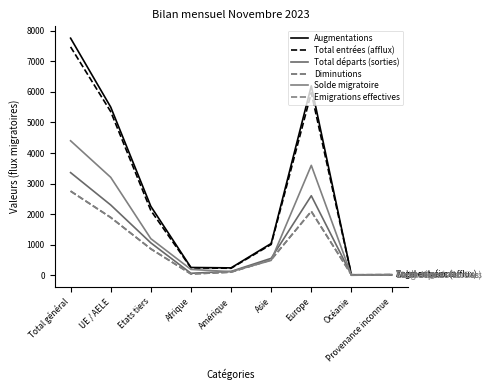

Rank the series by their maximum value, from lowest to highest.

Emigrations effectives, Diminutions, Total départs (sorties), Solde migratoire, Total entrées (afflux), Augmentations